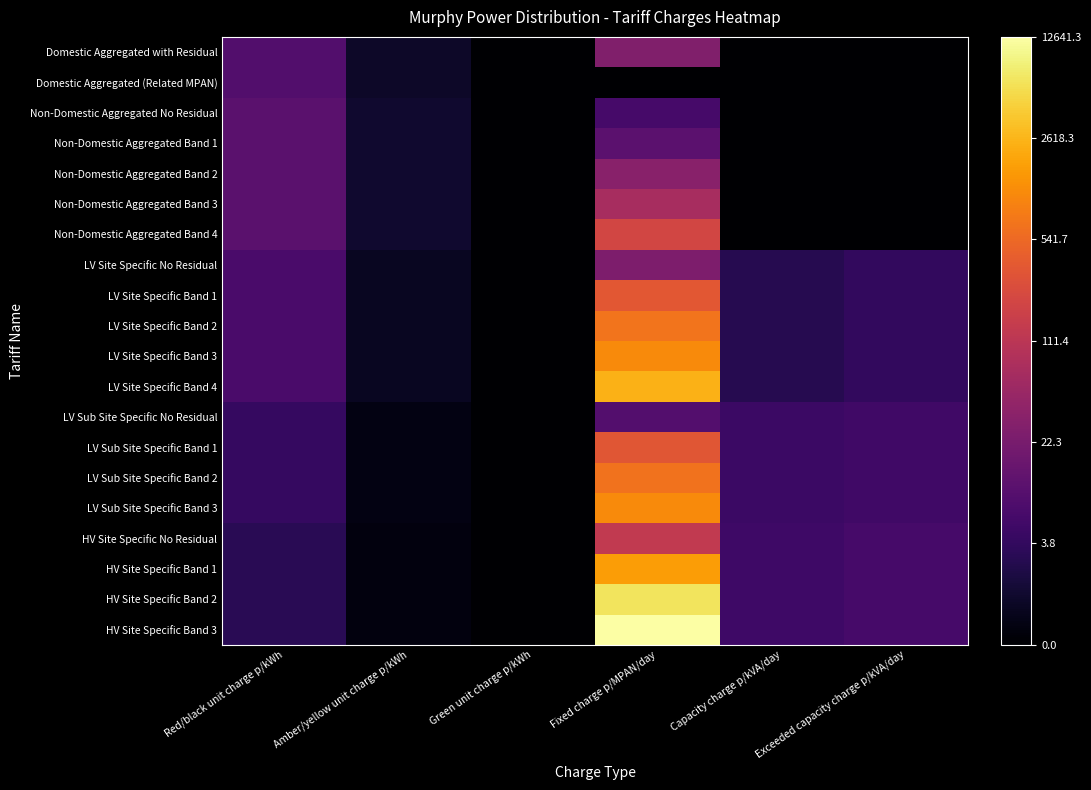

Reading left to right, what are all the values shown in this chart?

Domestic Aggregated with Residual: Red/black unit charge p/kWh=2.3	Amber/yellow unit charge p/kWh=0.7	Green unit charge p/kWh=0.0	Fixed charge p/MPAN/day=3.3	Capacity charge p/kVA/day=0.0	Exceeded capacity charge p/kVA/day=0.0
Domestic Aggregated (Related MPAN): Red/black unit charge p/kWh=2.3	Amber/yellow unit charge p/kWh=0.7	Green unit charge p/kWh=0.0	Fixed charge p/MPAN/day=0.0	Capacity charge p/kVA/day=0.0	Exceeded capacity charge p/kVA/day=0.0
Non-Domestic Aggregated No Residual: Red/black unit charge p/kWh=2.5	Amber/yellow unit charge p/kWh=0.8	Green unit charge p/kWh=0.0	Fixed charge p/MPAN/day=2.0	Capacity charge p/kVA/day=0.0	Exceeded capacity charge p/kVA/day=0.0
Non-Domestic Aggregated Band 1: Red/black unit charge p/kWh=2.5	Amber/yellow unit charge p/kWh=0.8	Green unit charge p/kWh=0.0	Fixed charge p/MPAN/day=2.5	Capacity charge p/kVA/day=0.0	Exceeded capacity charge p/kVA/day=0.0
Non-Domestic Aggregated Band 2: Red/black unit charge p/kWh=2.5	Amber/yellow unit charge p/kWh=0.8	Green unit charge p/kWh=0.0	Fixed charge p/MPAN/day=3.5	Capacity charge p/kVA/day=0.0	Exceeded capacity charge p/kVA/day=0.0
Non-Domestic Aggregated Band 3: Red/black unit charge p/kWh=2.5	Amber/yellow unit charge p/kWh=0.8	Green unit charge p/kWh=0.0	Fixed charge p/MPAN/day=4.3	Capacity charge p/kVA/day=0.0	Exceeded capacity charge p/kVA/day=0.0
Non-Domestic Aggregated Band 4: Red/black unit charge p/kWh=2.5	Amber/yellow unit charge p/kWh=0.8	Green unit charge p/kWh=0.0	Fixed charge p/MPAN/day=5.3	Capacity charge p/kVA/day=0.0	Exceeded capacity charge p/kVA/day=0.0
LV Site Specific No Residual: Red/black unit charge p/kWh=2.1	Amber/yellow unit charge p/kWh=0.6	Green unit charge p/kWh=0.0	Fixed charge p/MPAN/day=3.3	Capacity charge p/kVA/day=1.3	Exceeded capacity charge p/kVA/day=1.6
LV Site Specific Band 1: Red/black unit charge p/kWh=2.1	Amber/yellow unit charge p/kWh=0.6	Green unit charge p/kWh=0.0	Fixed charge p/MPAN/day=5.8	Capacity charge p/kVA/day=1.3	Exceeded capacity charge p/kVA/day=1.6
LV Site Specific Band 2: Red/black unit charge p/kWh=2.1	Amber/yellow unit charge p/kWh=0.6	Green unit charge p/kWh=0.0	Fixed charge p/MPAN/day=6.5	Capacity charge p/kVA/day=1.3	Exceeded capacity charge p/kVA/day=1.6
LV Site Specific Band 3: Red/black unit charge p/kWh=2.1	Amber/yellow unit charge p/kWh=0.6	Green unit charge p/kWh=0.0	Fixed charge p/MPAN/day=7.0	Capacity charge p/kVA/day=1.3	Exceeded capacity charge p/kVA/day=1.6
LV Site Specific Band 4: Red/black unit charge p/kWh=2.1	Amber/yellow unit charge p/kWh=0.6	Green unit charge p/kWh=0.0	Fixed charge p/MPAN/day=7.8	Capacity charge p/kVA/day=1.3	Exceeded capacity charge p/kVA/day=1.6
LV Sub Site Specific No Residual: Red/black unit charge p/kWh=1.6	Amber/yellow unit charge p/kWh=0.3	Green unit charge p/kWh=0.0	Fixed charge p/MPAN/day=2.3	Capacity charge p/kVA/day=1.8	Exceeded capacity charge p/kVA/day=1.9
LV Sub Site Specific Band 1: Red/black unit charge p/kWh=1.6	Amber/yellow unit charge p/kWh=0.3	Green unit charge p/kWh=0.0	Fixed charge p/MPAN/day=5.8	Capacity charge p/kVA/day=1.8	Exceeded capacity charge p/kVA/day=1.9
LV Sub Site Specific Band 2: Red/black unit charge p/kWh=1.6	Amber/yellow unit charge p/kWh=0.3	Green unit charge p/kWh=0.0	Fixed charge p/MPAN/day=6.5	Capacity charge p/kVA/day=1.8	Exceeded capacity charge p/kVA/day=1.9
LV Sub Site Specific Band 3: Red/black unit charge p/kWh=1.6	Amber/yellow unit charge p/kWh=0.3	Green unit charge p/kWh=0.0	Fixed charge p/MPAN/day=7.0	Capacity charge p/kVA/day=1.8	Exceeded capacity charge p/kVA/day=1.9
HV Site Specific No Residual: Red/black unit charge p/kWh=1.4	Amber/yellow unit charge p/kWh=0.2	Green unit charge p/kWh=0.0	Fixed charge p/MPAN/day=4.9	Capacity charge p/kVA/day=1.8	Exceeded capacity charge p/kVA/day=2.0
HV Site Specific Band 1: Red/black unit charge p/kWh=1.4	Amber/yellow unit charge p/kWh=0.2	Green unit charge p/kWh=0.0	Fixed charge p/MPAN/day=7.4	Capacity charge p/kVA/day=1.8	Exceeded capacity charge p/kVA/day=2.0
HV Site Specific Band 2: Red/black unit charge p/kWh=1.4	Amber/yellow unit charge p/kWh=0.2	Green unit charge p/kWh=0.0	Fixed charge p/MPAN/day=8.8	Capacity charge p/kVA/day=1.8	Exceeded capacity charge p/kVA/day=2.0
HV Site Specific Band 3: Red/black unit charge p/kWh=1.4	Amber/yellow unit charge p/kWh=0.2	Green unit charge p/kWh=0.0	Fixed charge p/MPAN/day=9.4	Capacity charge p/kVA/day=1.8	Exceeded capacity charge p/kVA/day=2.0